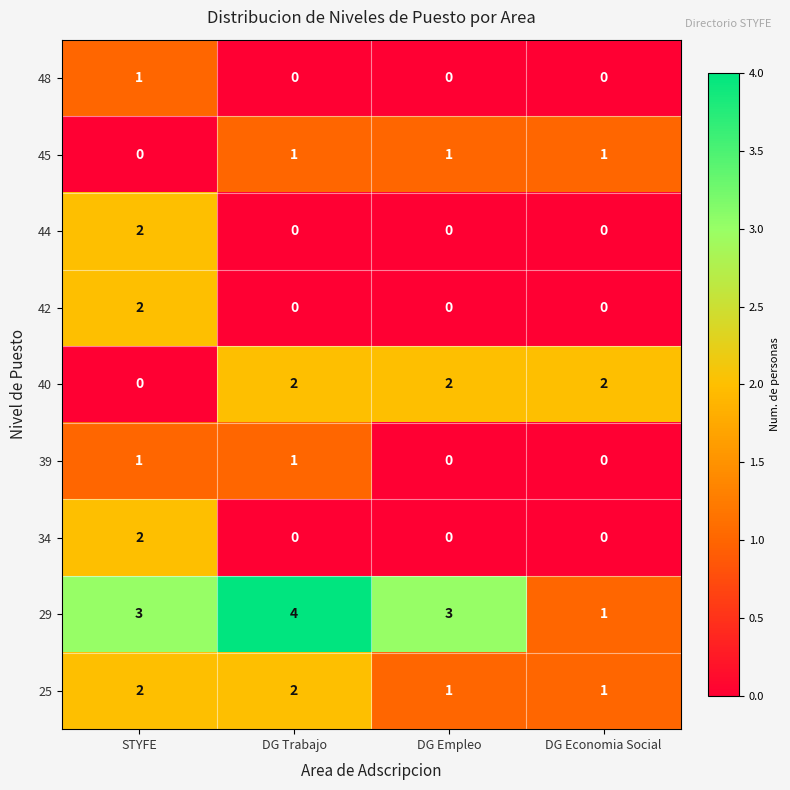

Is it true that 29 equals 1 at DG Economia Social?

True